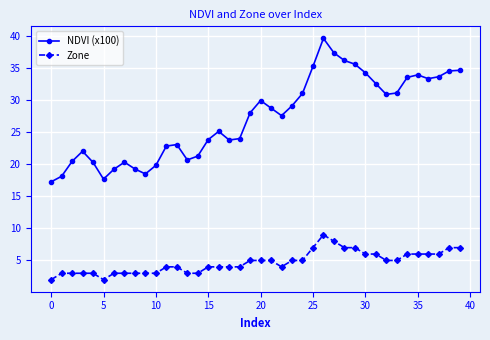

What is the average value of the Zone series?

4.7